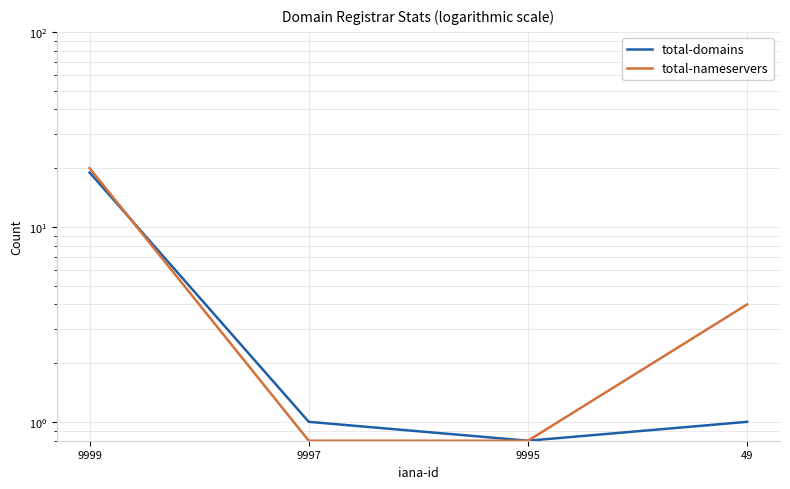

What is the difference between the maximum and minimum values in the total-domains series?

18.2